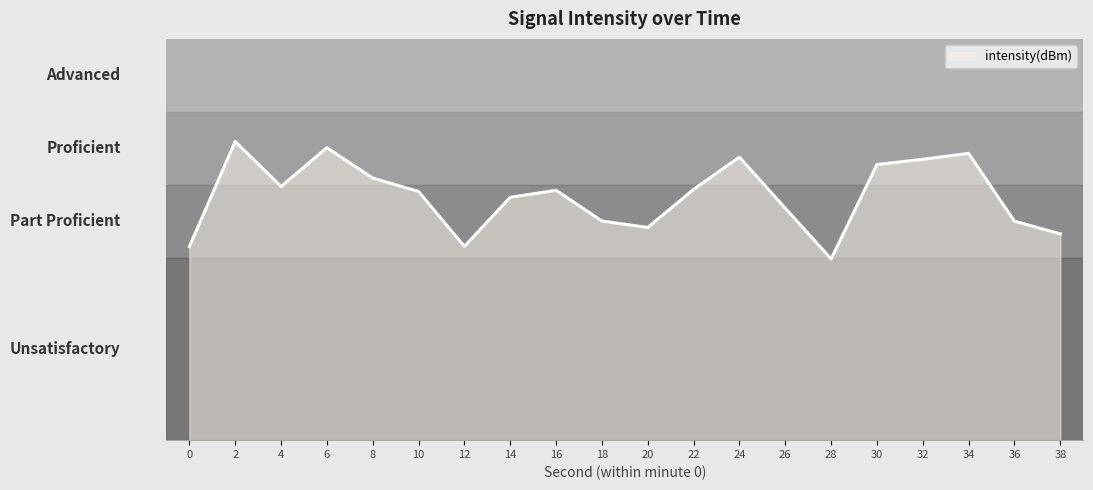

What is the average value?

-131.5